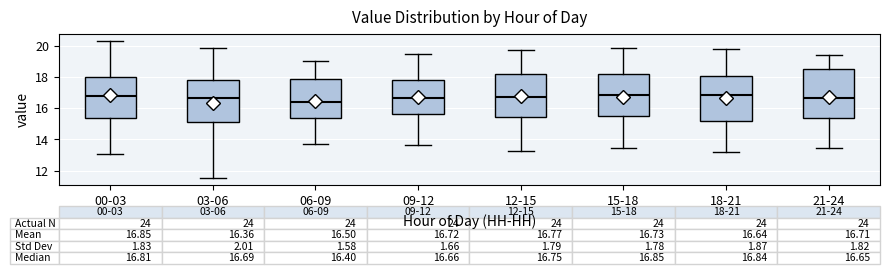

Which box has the lowest median line?

06-09